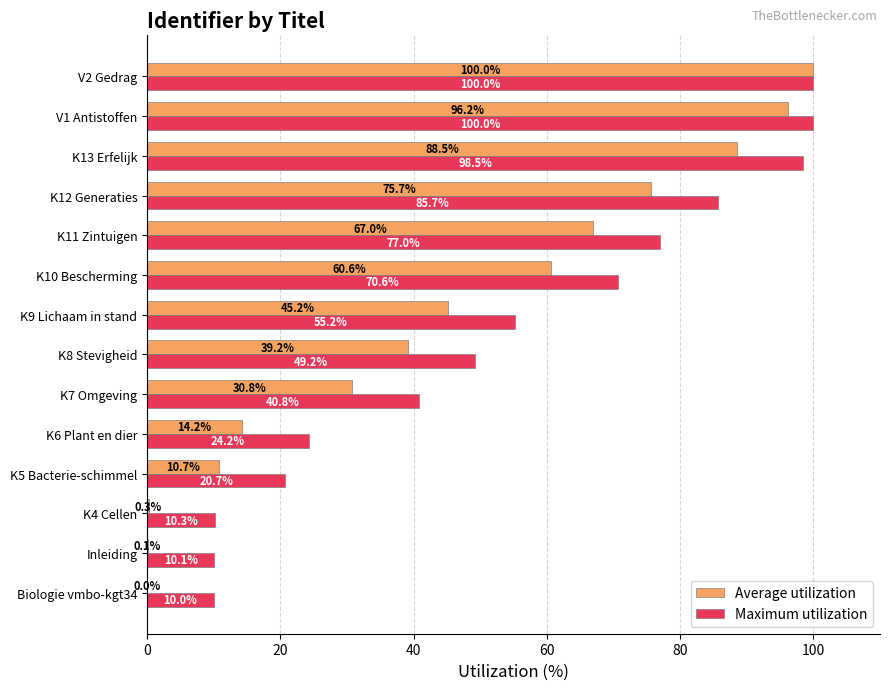

At which category is the sum across all series the highest?

V2 Gedrag